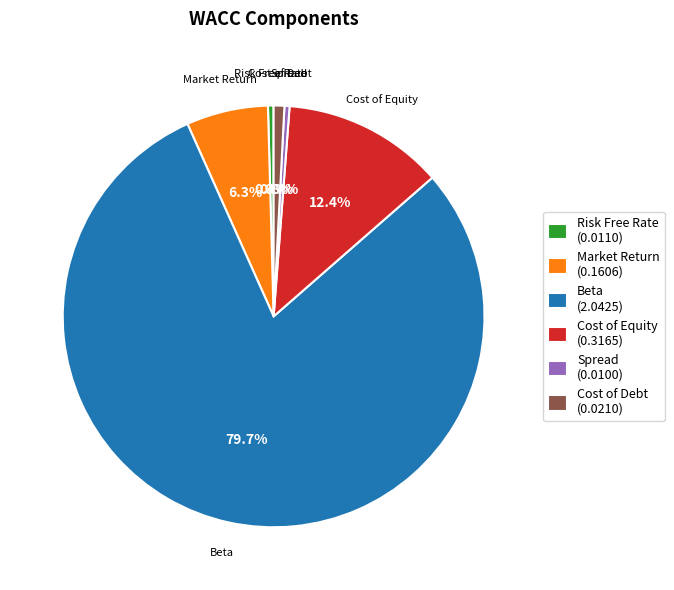

To the nearest percent, what percentage of the pie is Market Return?

6%